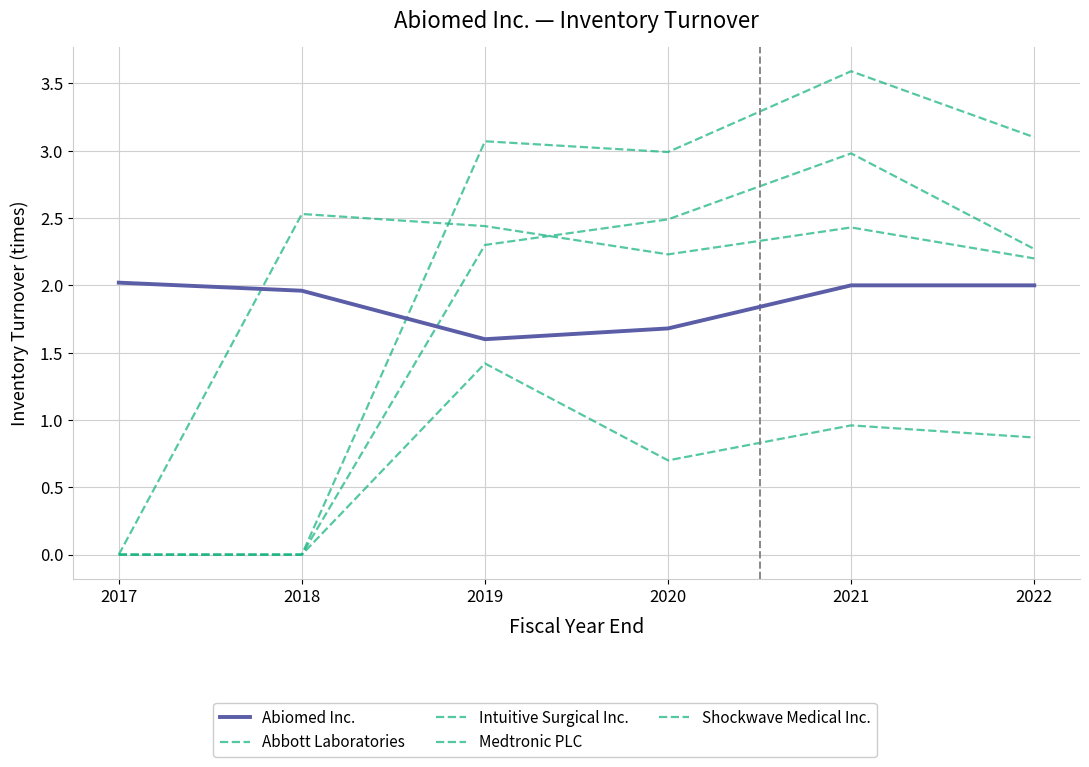

True or false: Shockwave Medical Inc. has more than 1 interior local peaks.

True